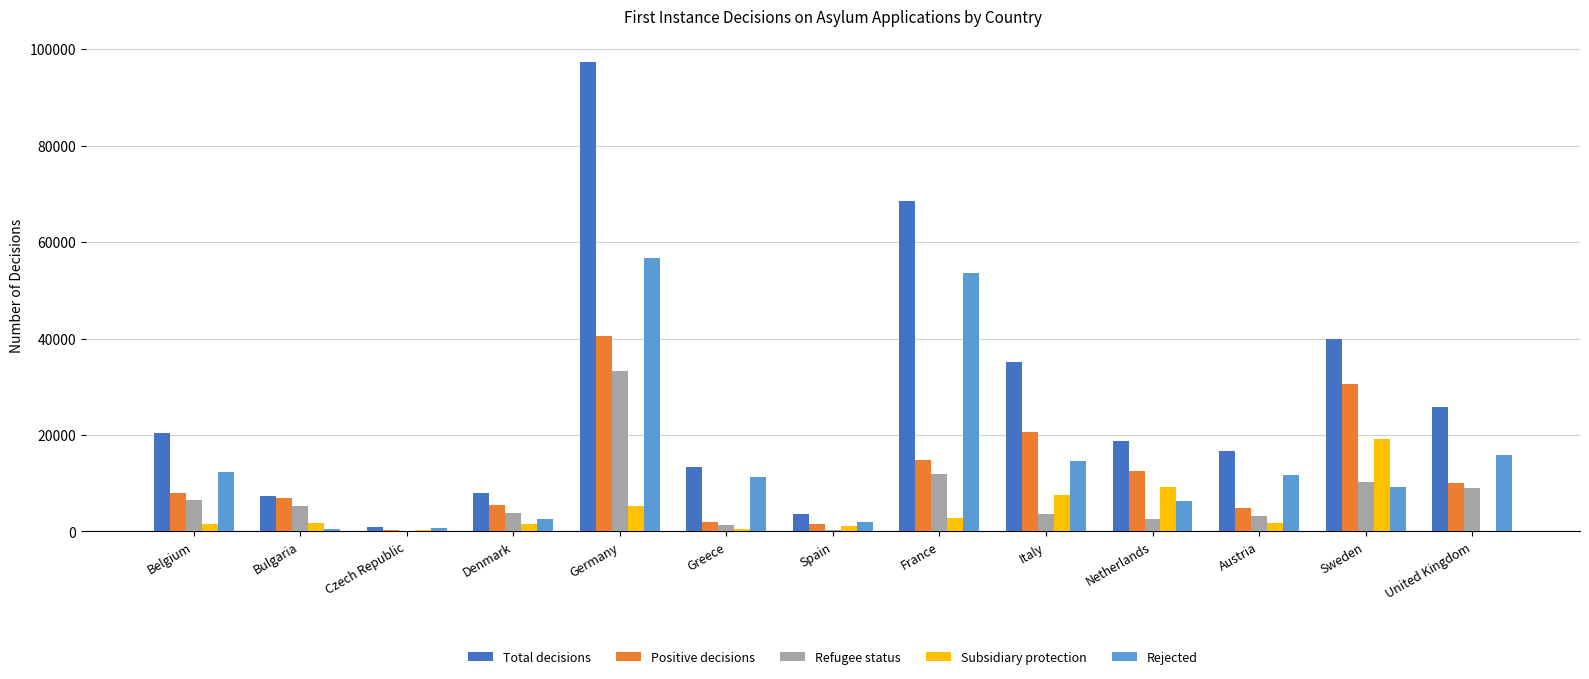

Is the value of Subsidiary protection at Denmark greater than the value of Rejected at Belgium?

No